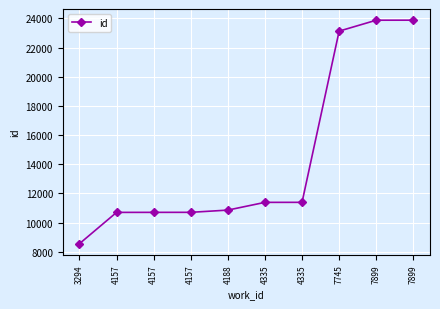

Where does the data first go above 11390?

4335